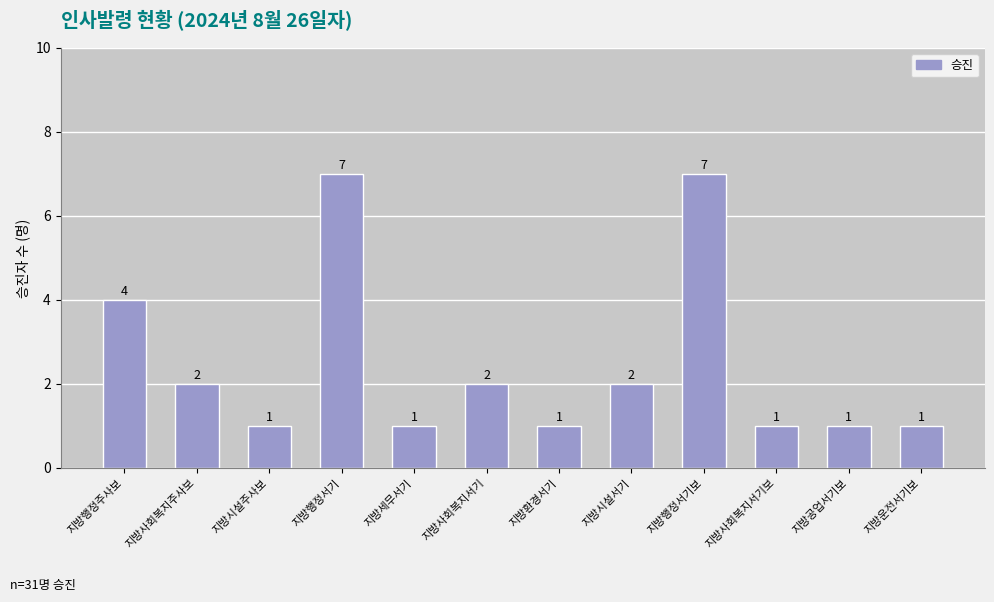

Approximately how many times larger is the value at 지방행정서기 compared to 지방사회복지서기?

3.5